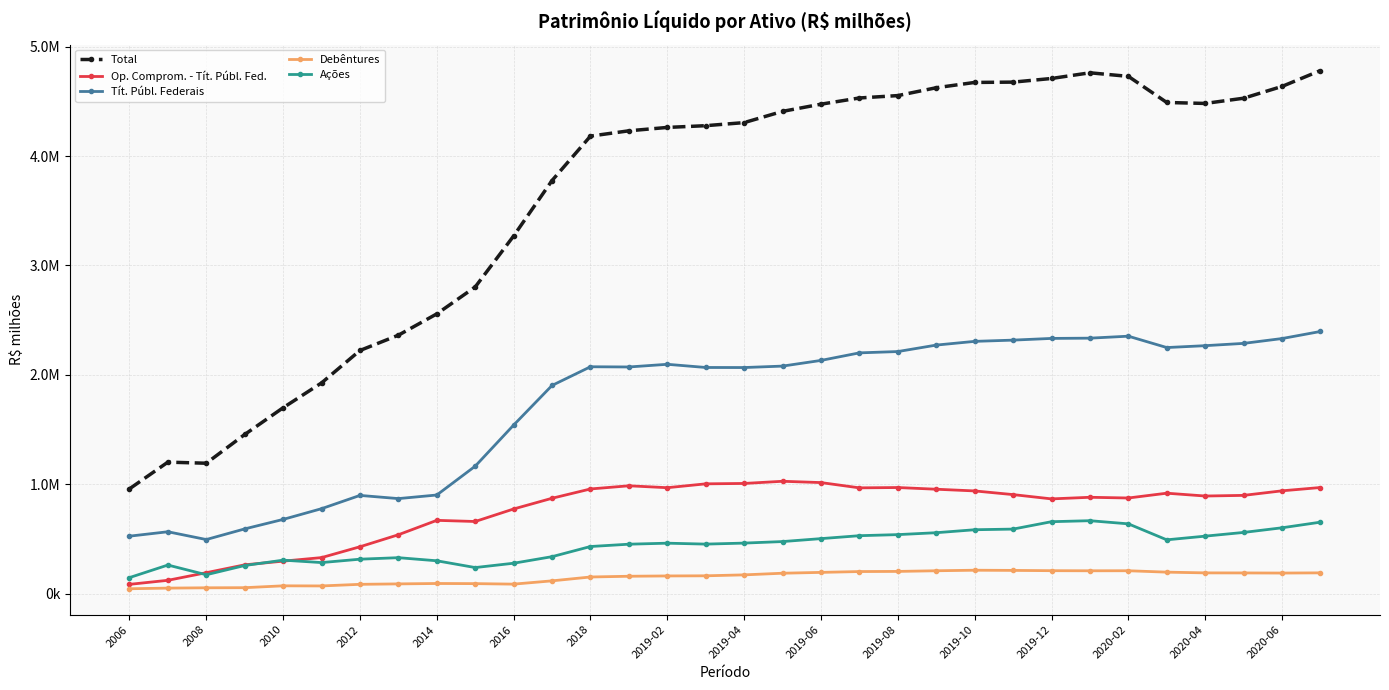

What are all the series names shown in the legend?

Total, Op. Comprom. - Tít. Públ. Fed., Tít. Públ. Federais, Debêntures, Ações